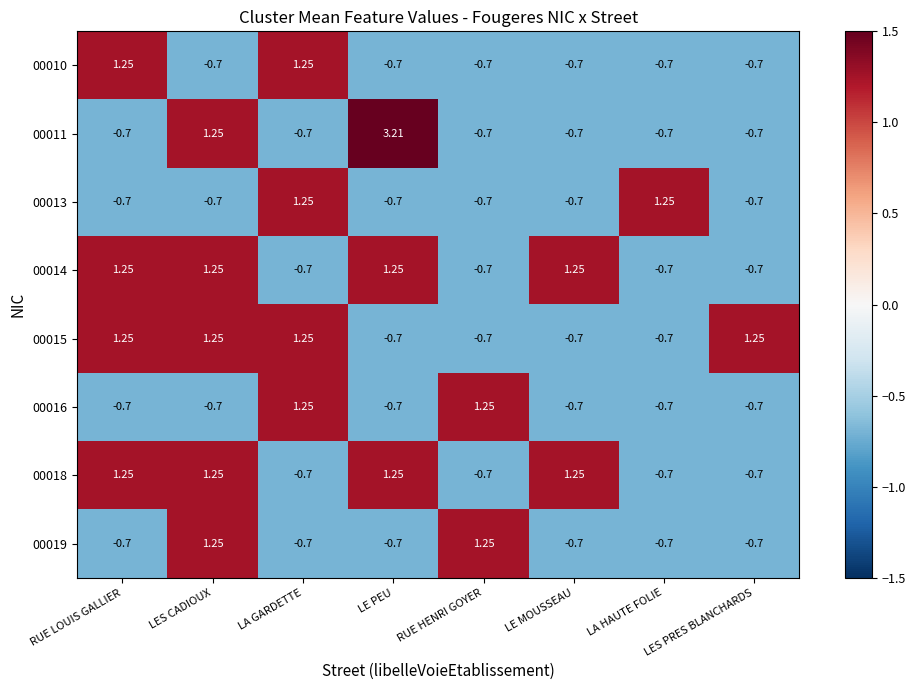

Is the value of 00013 at RUE LOUIS GALLIER greater than the value of 00015 at LES CADIOUX?

No